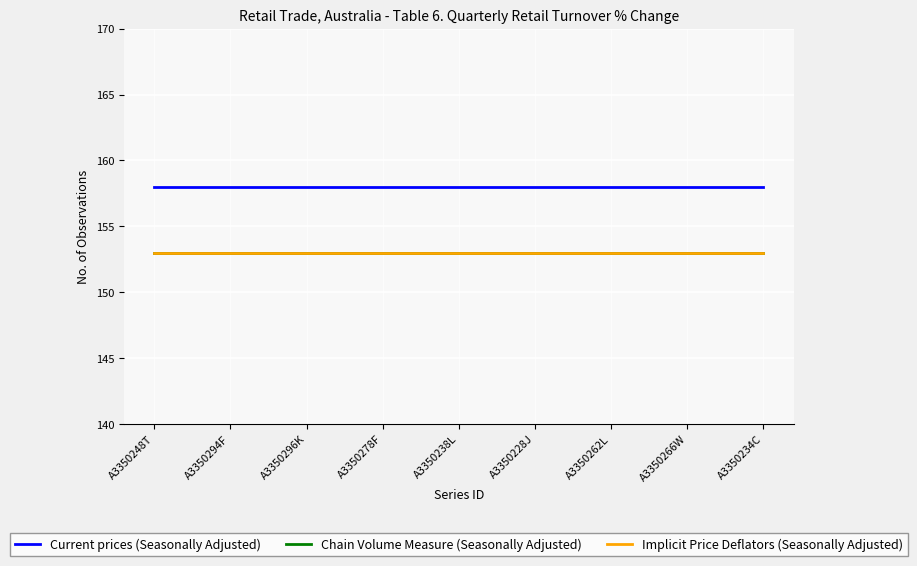

The value of Implicit Price Deflators (Seasonally Adjusted) at A3350234C is 153. True or false?

True